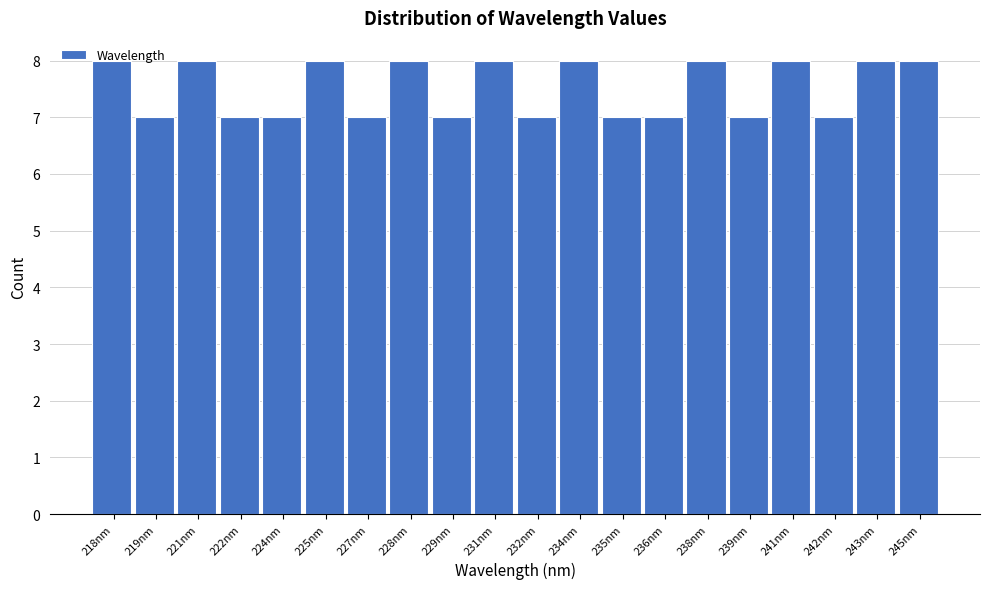

Which has a higher value, 243nm or 224nm?

243nm